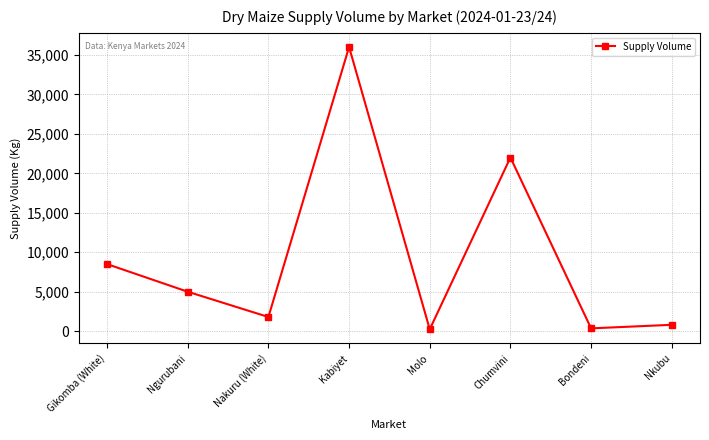

The chart shows a value of 3061 at Nakuru (White). True or false?

False